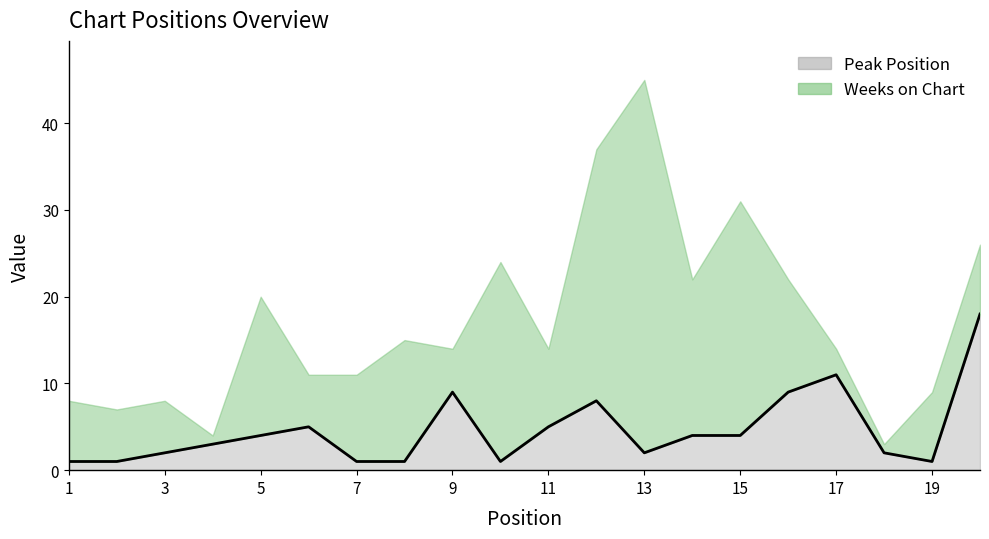

At which label does the data first exceed 4?

6